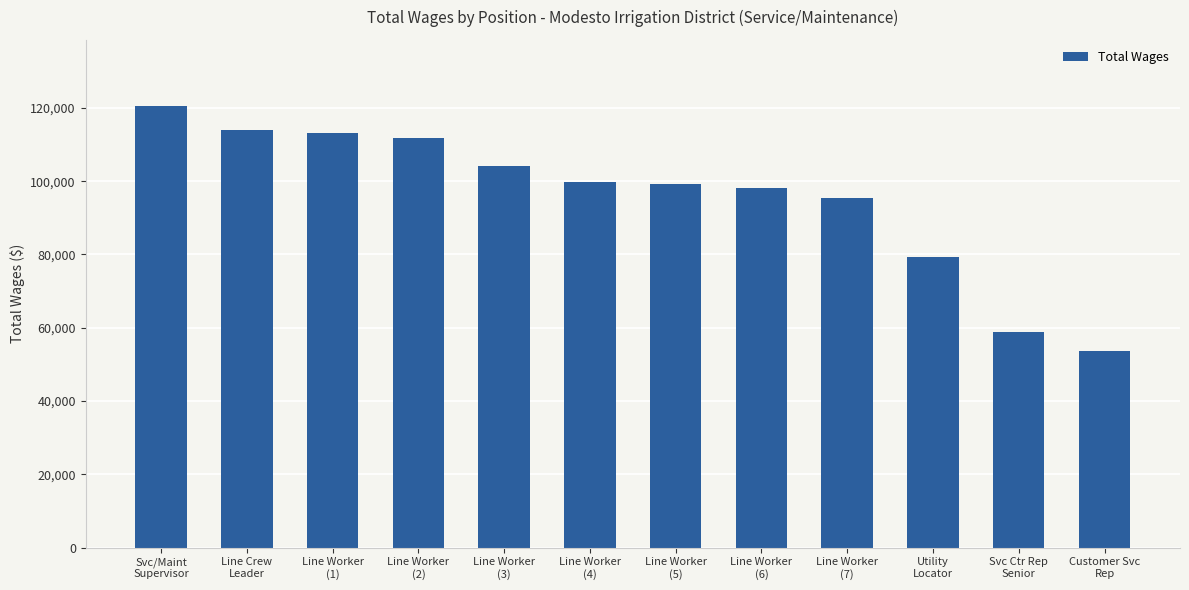

What is the sum of all values?

1147596